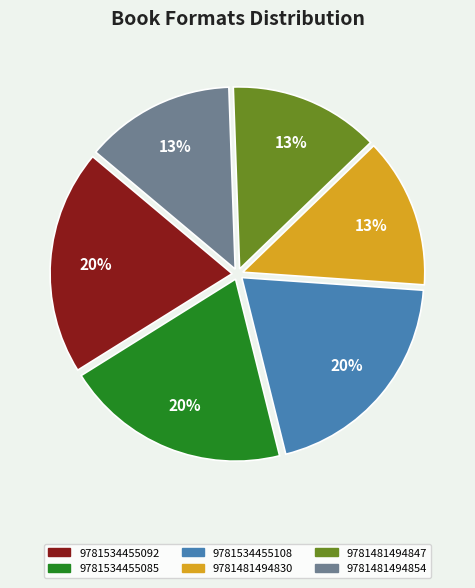

Do 9781481494847 and 9781481494830 together represent more than half of the pie?

No